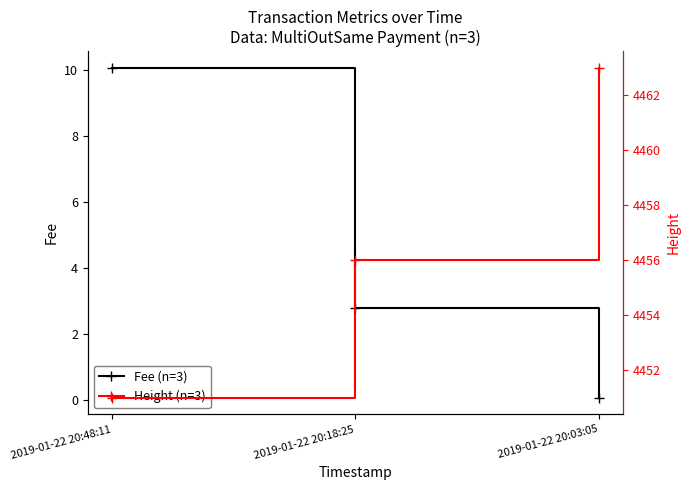

Which category has the highest value across all series?

2019-01-22 20:03:05